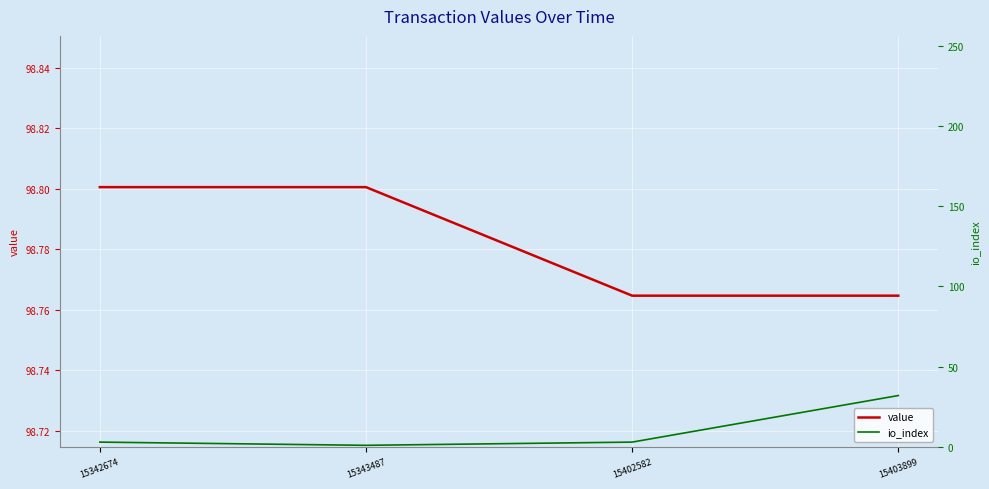

At how many categories does at least one series exceed 81?

4